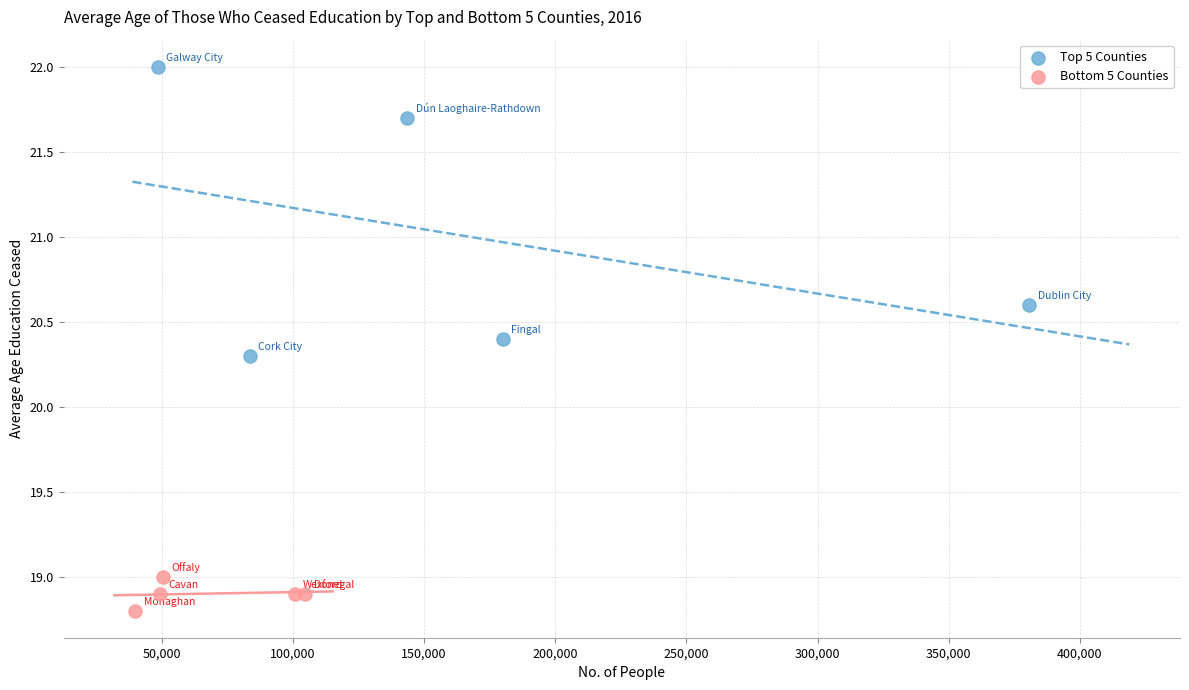

Which series contains the highest Y value?

Top 5 Counties